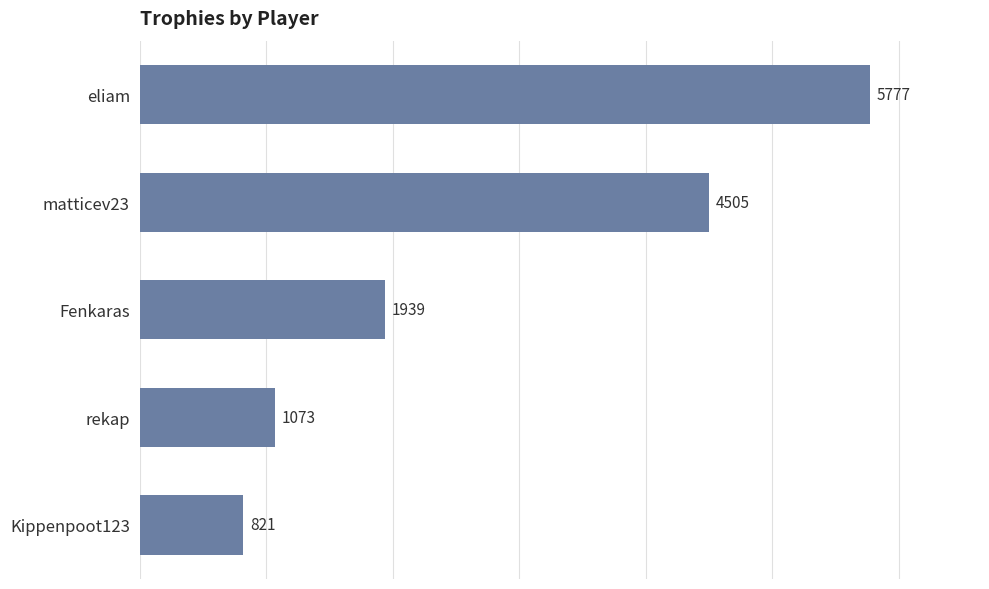

Reading bottom to top, extract all data points from this chart.

Kippenpoot123=821	rekap=1073	Fenkaras=1939	matticev23=4505	eliam=5777